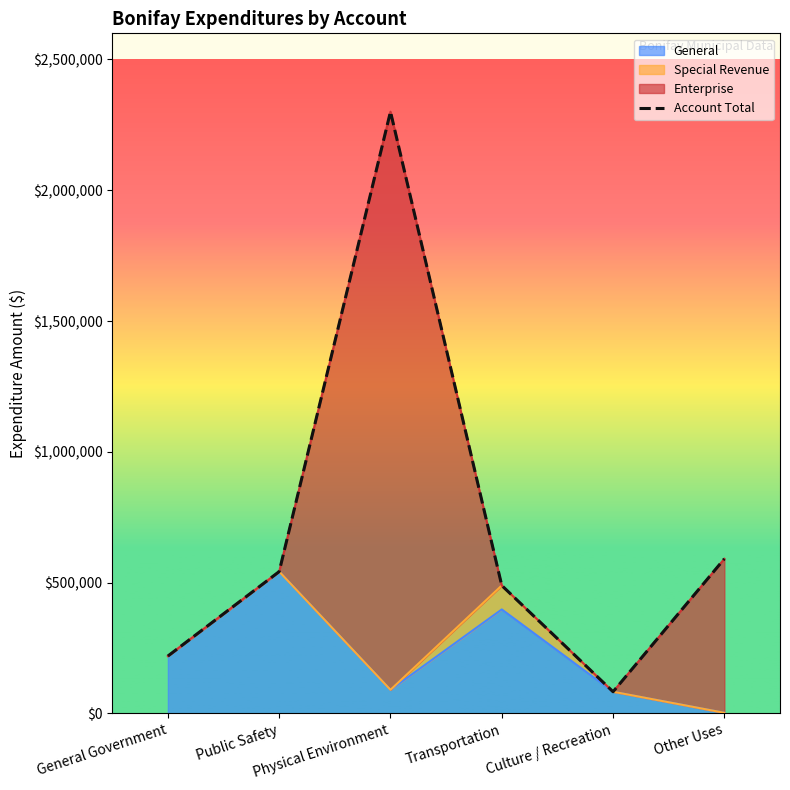

List the labels in order of value, smallest first.

Culture / Recreation, General Government, Transportation, Public Safety, Other Uses, Physical Environment